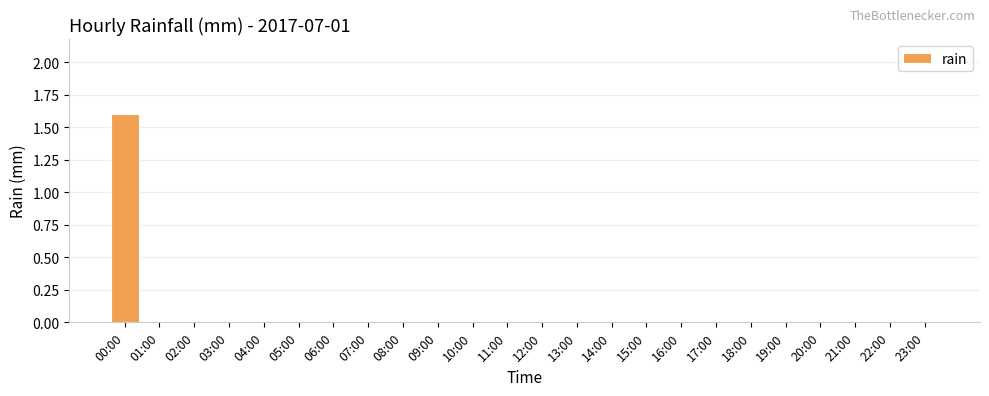

Which label corresponds to the largest value in the chart?

00:00